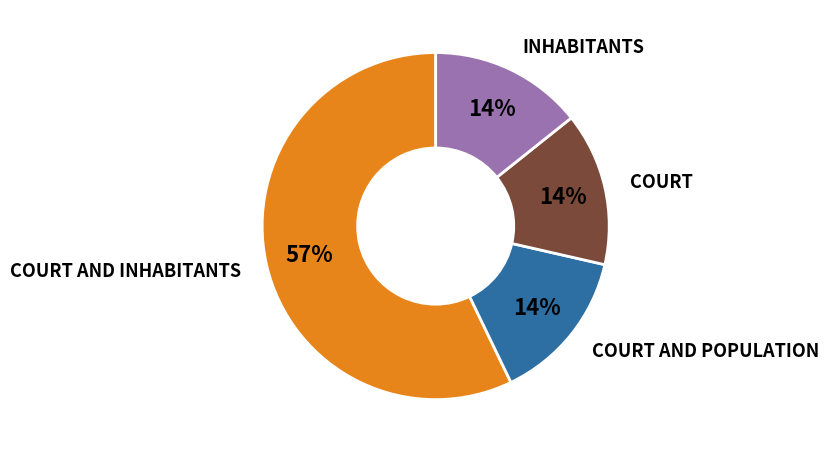

Does any single category account for the majority?

Yes